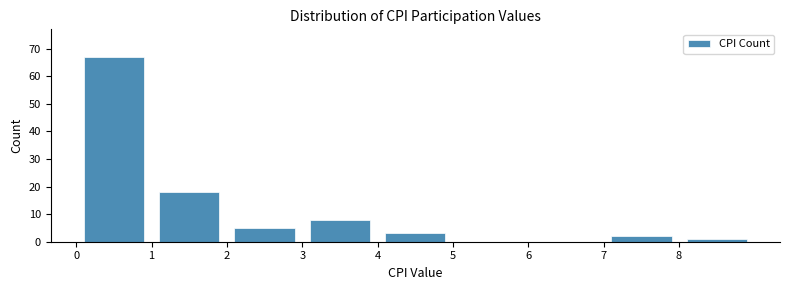

Reading left to right, list every bar in this chart as the range it spans on the x-axis followed by its height. The values are not printed on the chart, so give them approximately, as read against the axis.

0 to 1: 67
1 to 2: 18
2 to 3: 5
3 to 4: 8
4 to 5: 3
5 to 6: 0
6 to 7: 0
7 to 8: 2
8 to 9: 1